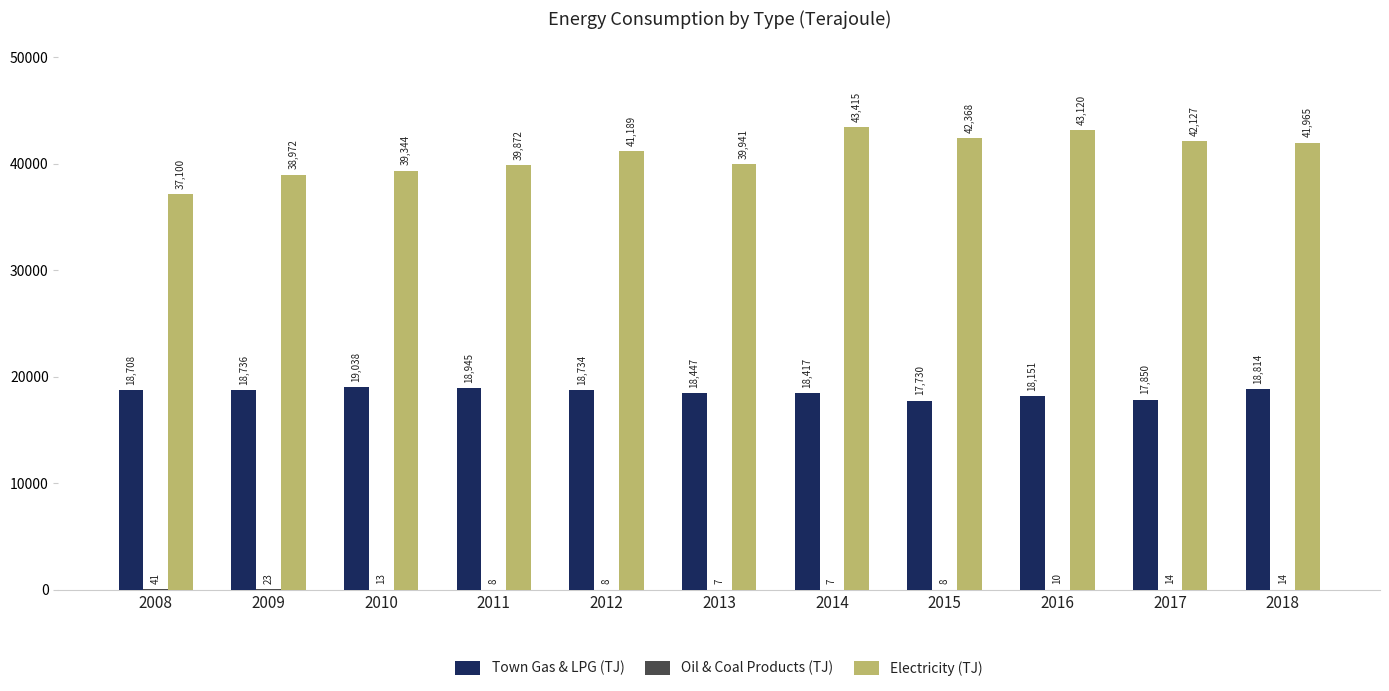

What is the highest value of the Town Gas & LPG (TJ) series?

19038